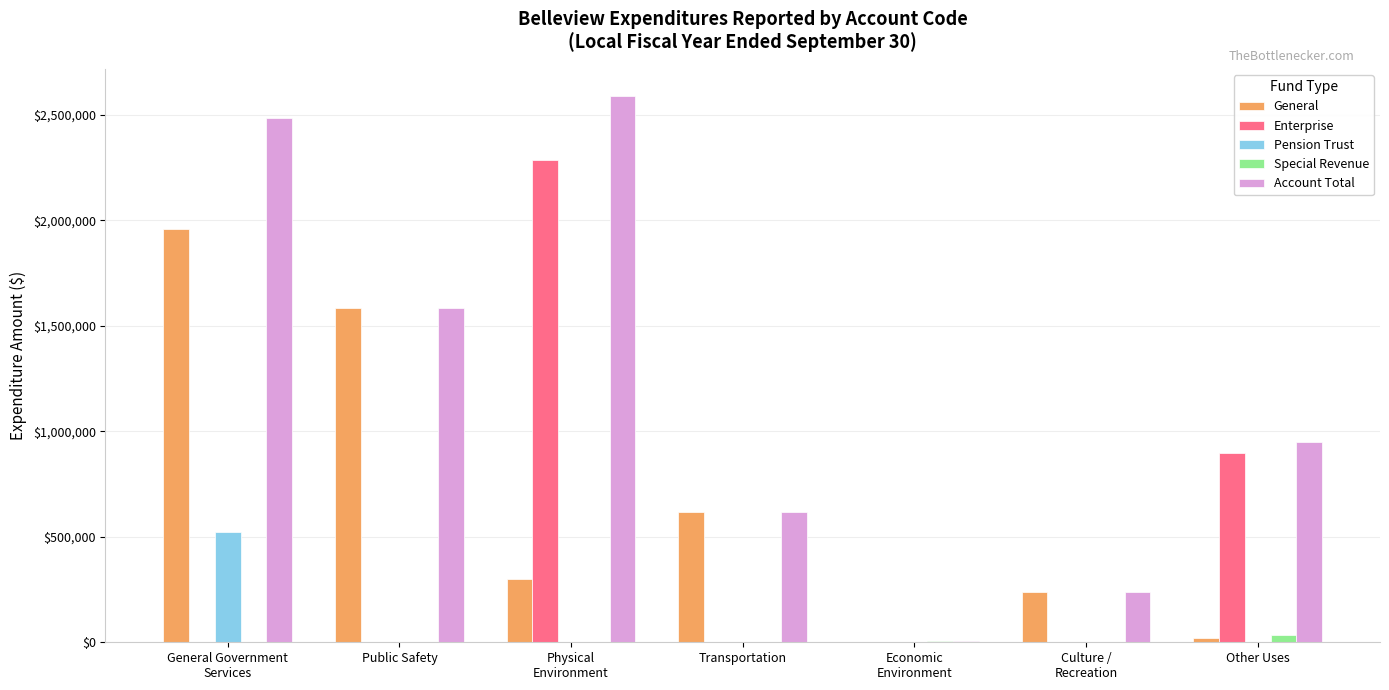

What is the sum of all Account Total values?

8463065